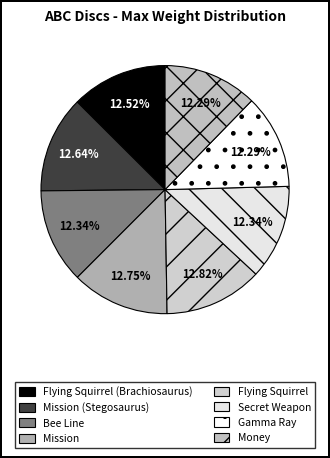

How many slices are in this pie chart?

8